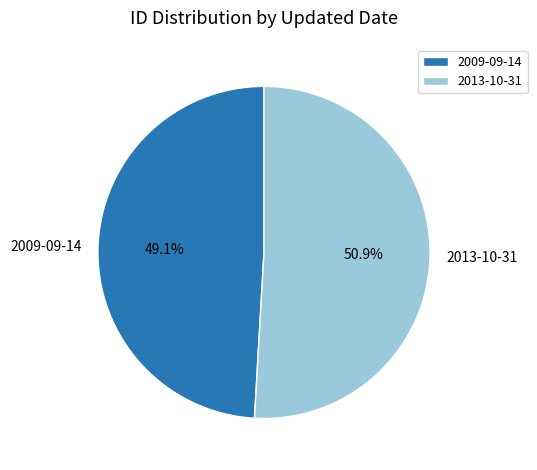

The 2009-09-14 slice represents 49% of the pie. True or false?

True